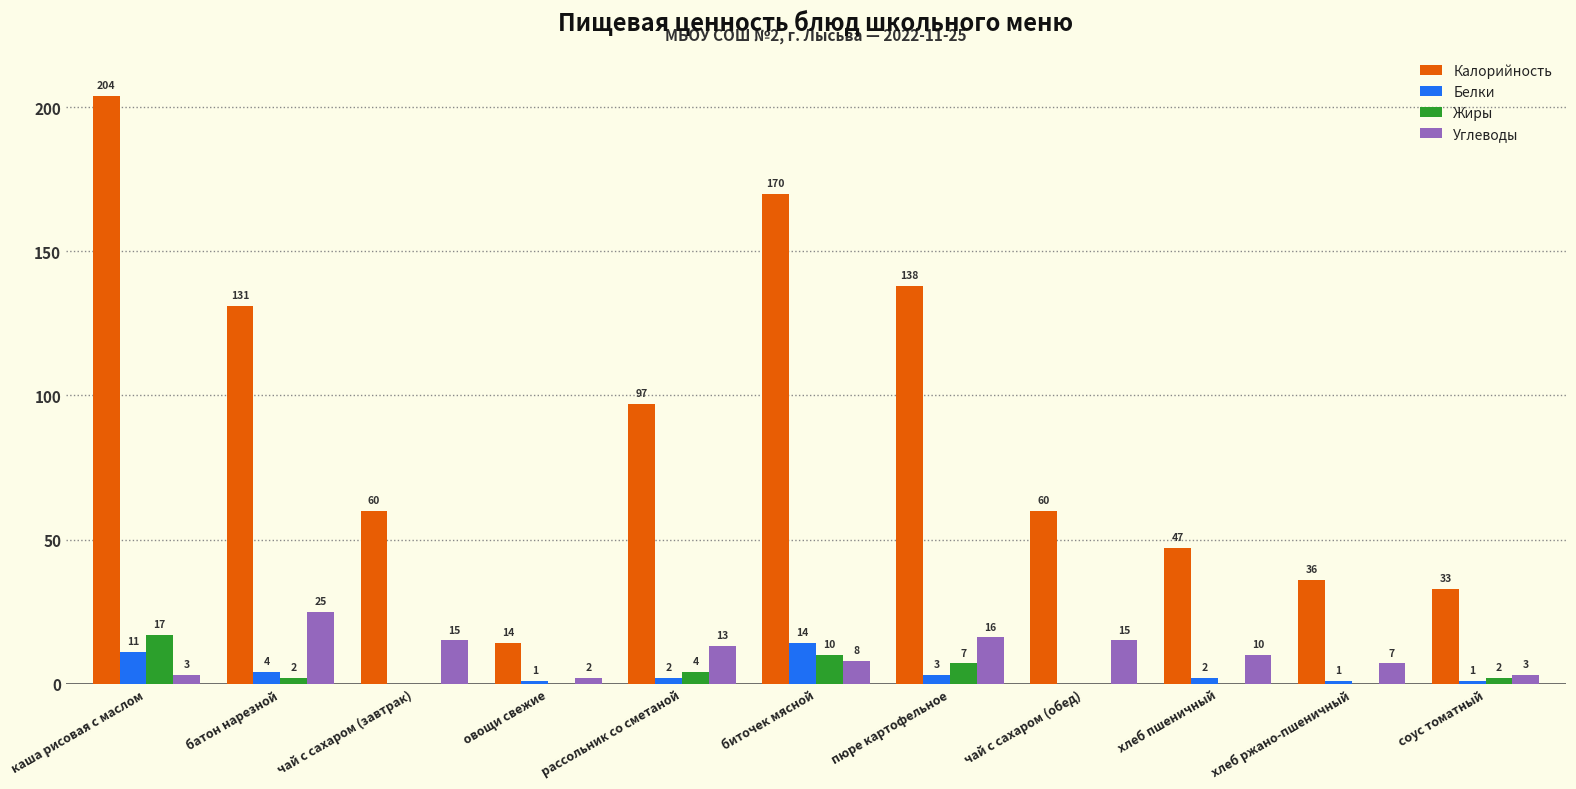

Are the bars grouped side by side (vs. stacked)?

Yes